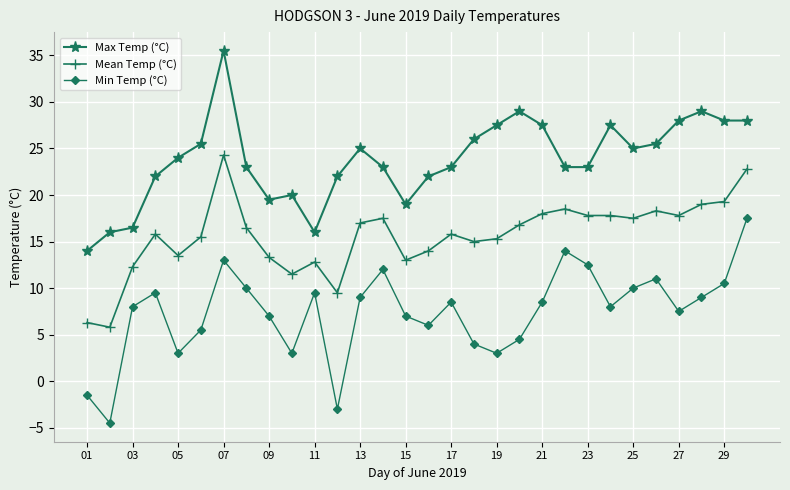

What is the difference between the second highest and minimum values in the Min Temp (°C) series?

18.5